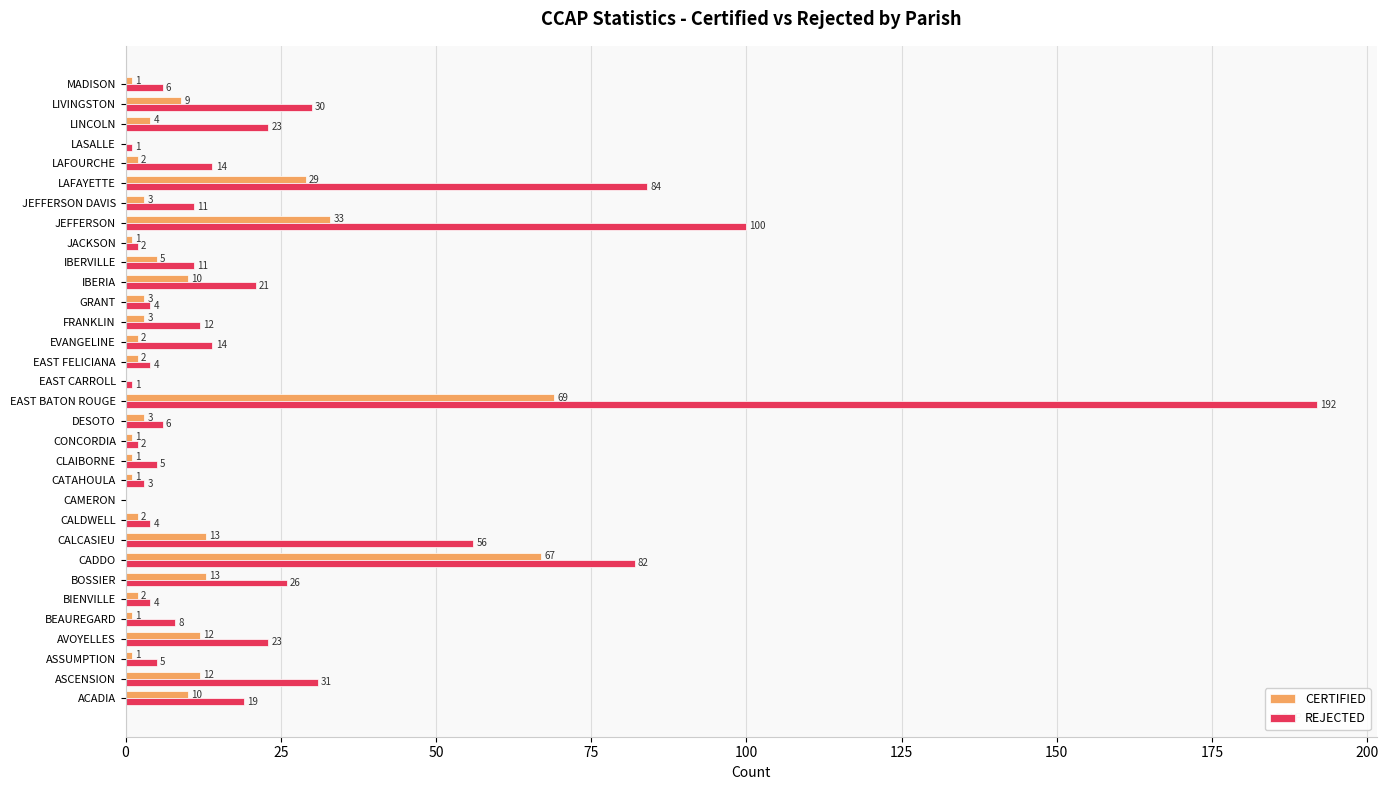

Which series has the largest total across all categories?

REJECTED